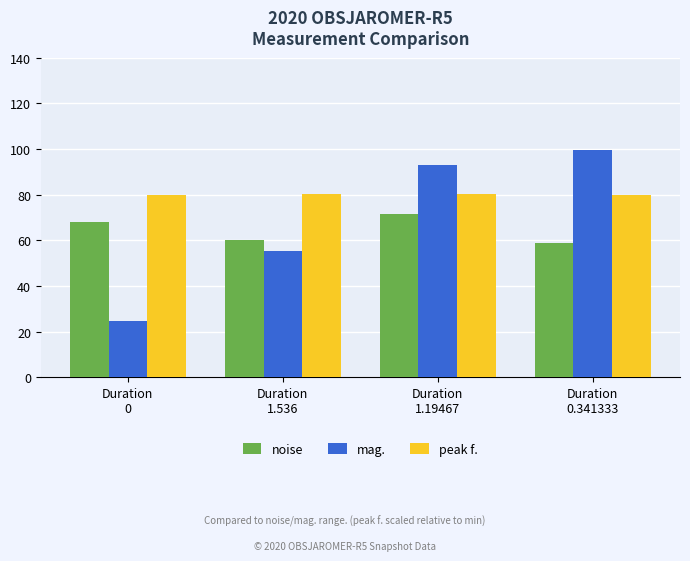

Rank the series by their maximum value, from highest to lowest.

mag., peak f., noise